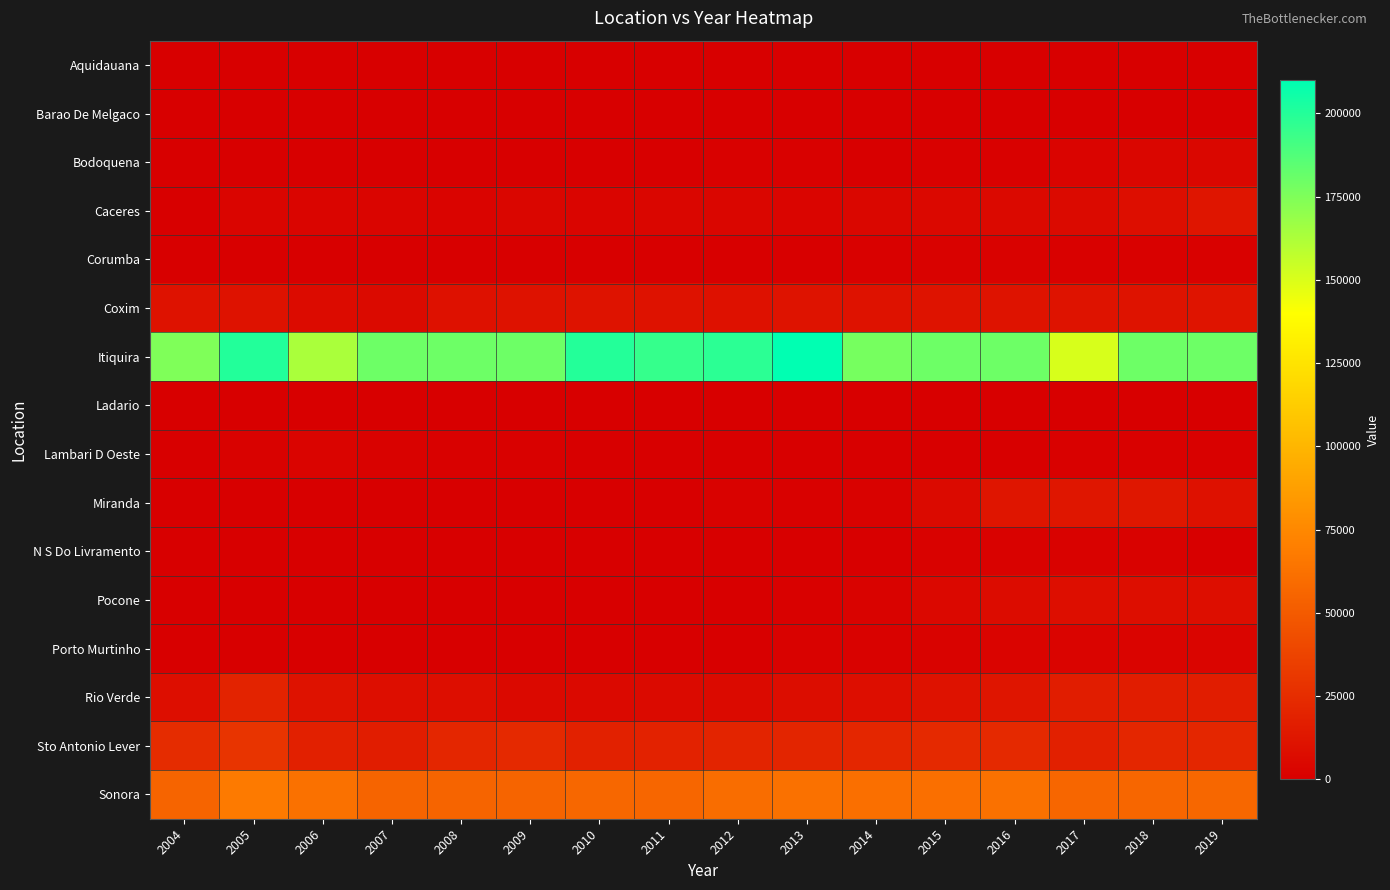

At how many categories does at least one series exceed 36408?

16